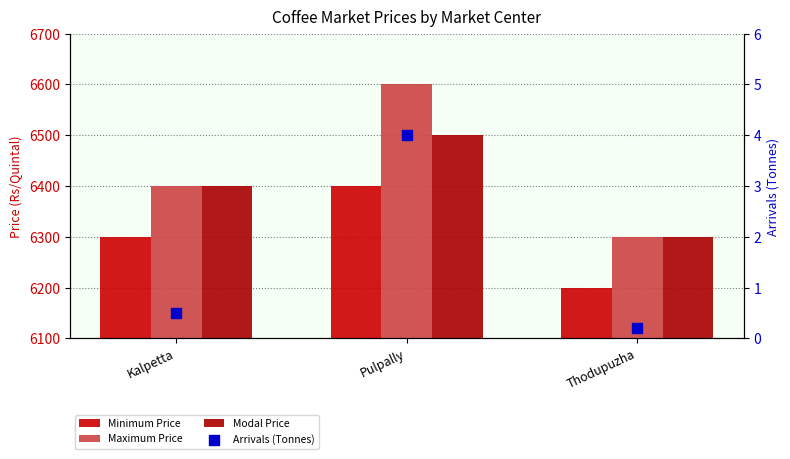

At which category is the sum across all series the highest?

Pulpally